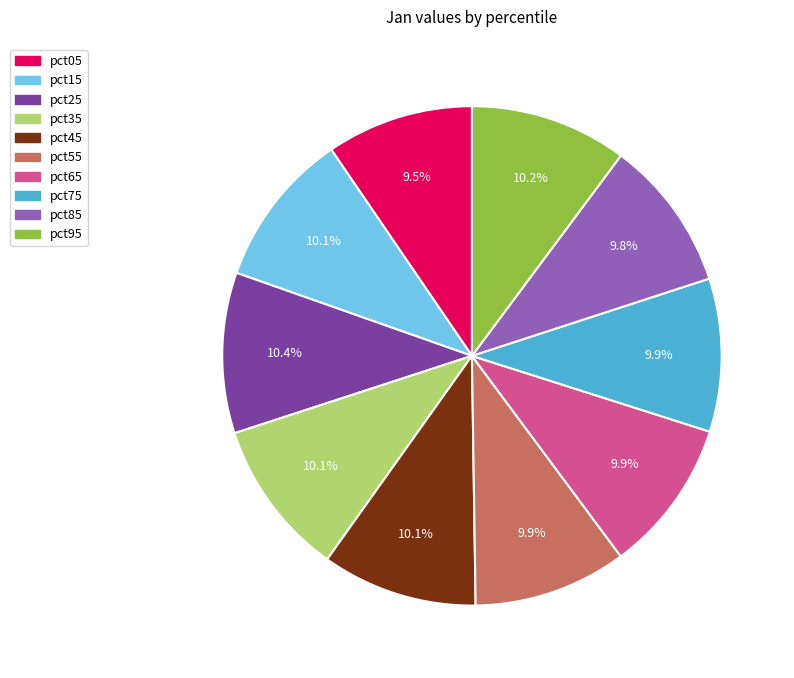

Is there a majority slice in this chart?

No